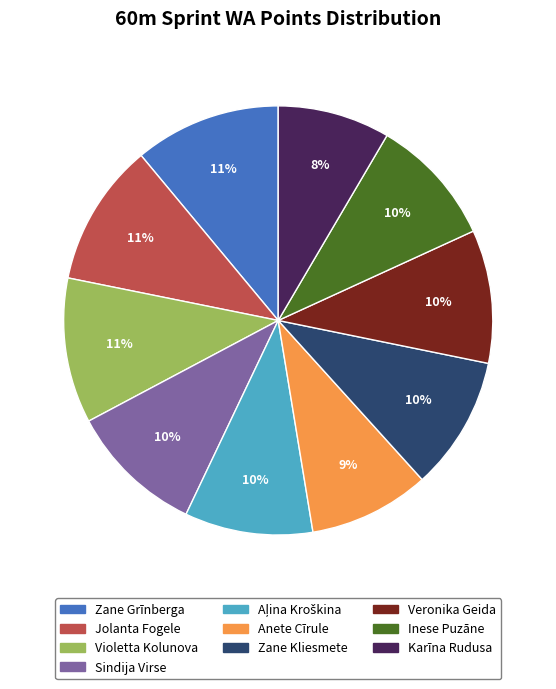

To the nearest percent, what percentage of the pie is Veronika Geida?

10%